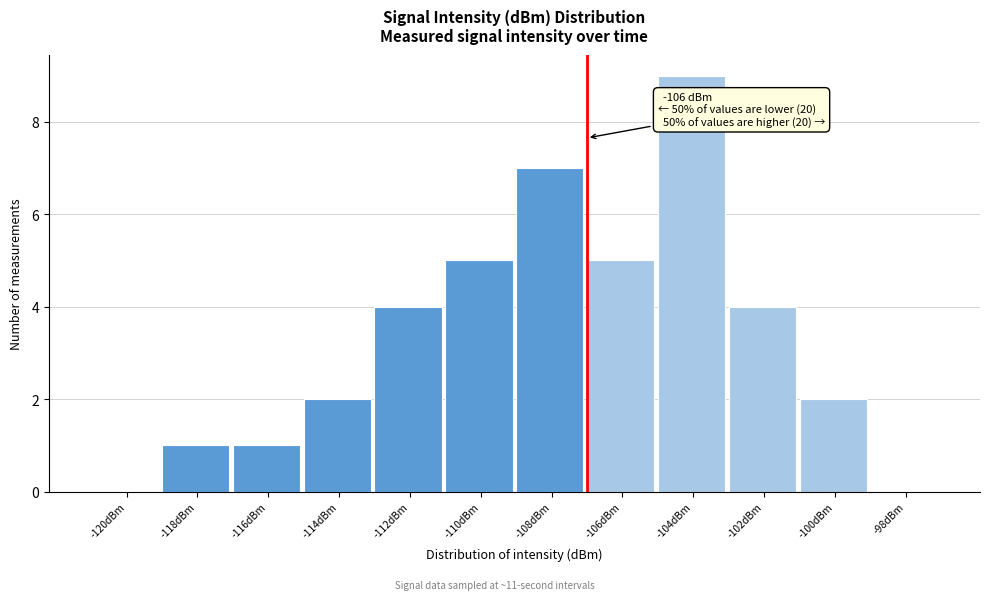

Reading left to right, what are all the values shown in this chart?

-120dBm=0	-118dBm=1	-116dBm=1	-114dBm=2	-112dBm=4	-110dBm=5	-108dBm=7	-106dBm=5	-104dBm=9	-102dBm=4	-100dBm=2	-98dBm=0